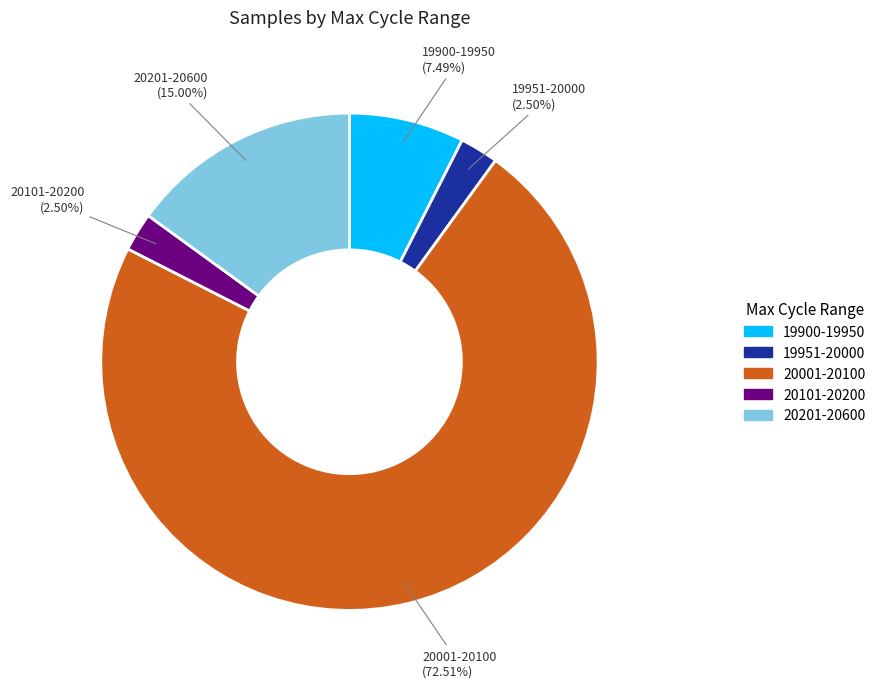

Which category has the biggest portion of the pie?

20001-20100